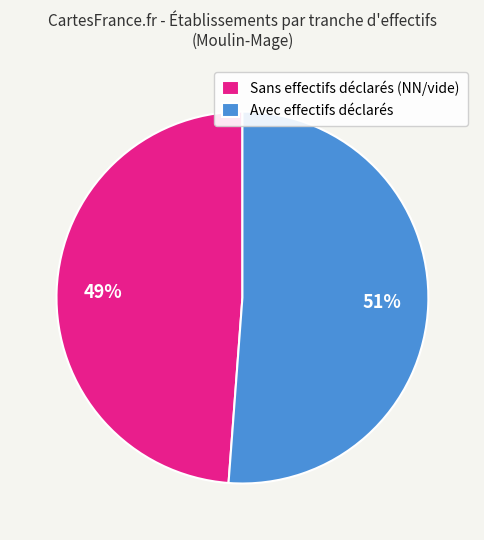

True or false: Sans effectifs déclarés (NN/vide) accounts for 49% of the total.

True